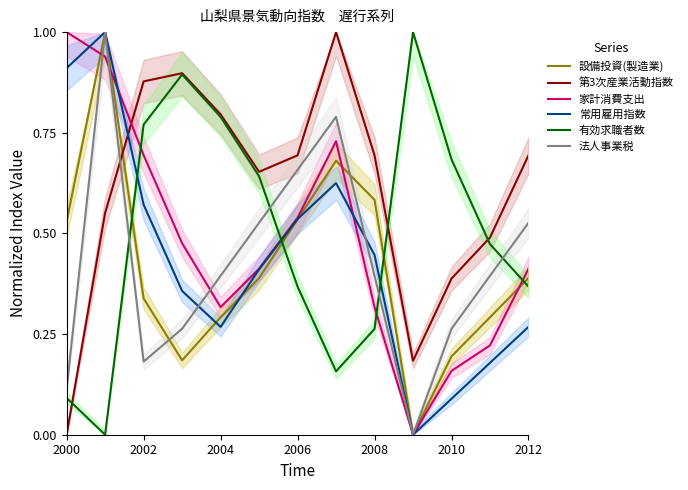

Which series ends up on top after the final intersection of 有効求職者数 and 家計消費支出?

家計消費支出